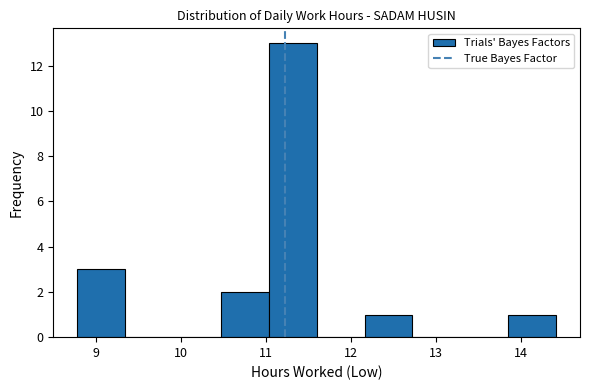

Reading left to right, list every bar in this chart as the range it spans on the x-axis followed by its height. Neither the bar edges nor the heights are printed on the chart, so give them approximately, as read against the axes.

8.8 to 9.3: 3
9.3 to 9.9: 0
9.9 to 10.5: 0
10.5 to 11.0: 2
11.0 to 11.6: 13
11.6 to 12.2: 0
12.2 to 12.7: 1
12.7 to 13.3: 0
13.3 to 13.8: 0
13.8 to 14.4: 1